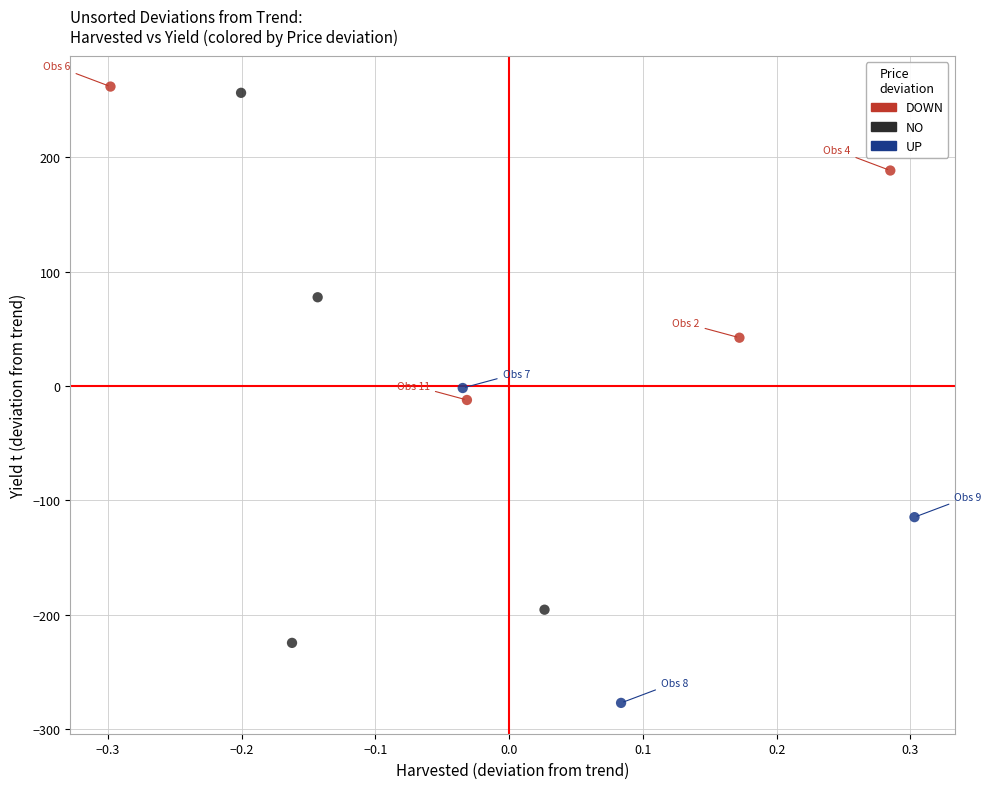

What are all the series names shown in the legend?

DOWN, NO, UP